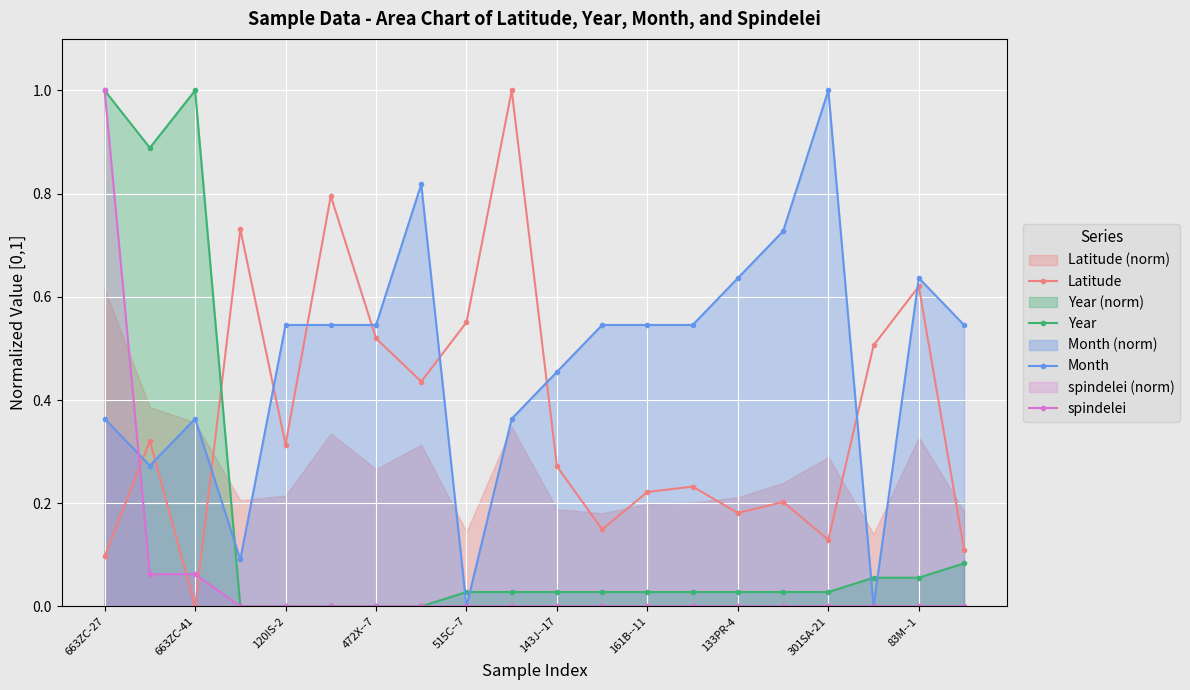

True or false: Latitude has a value of -0.6 at 663ZC-41.

False